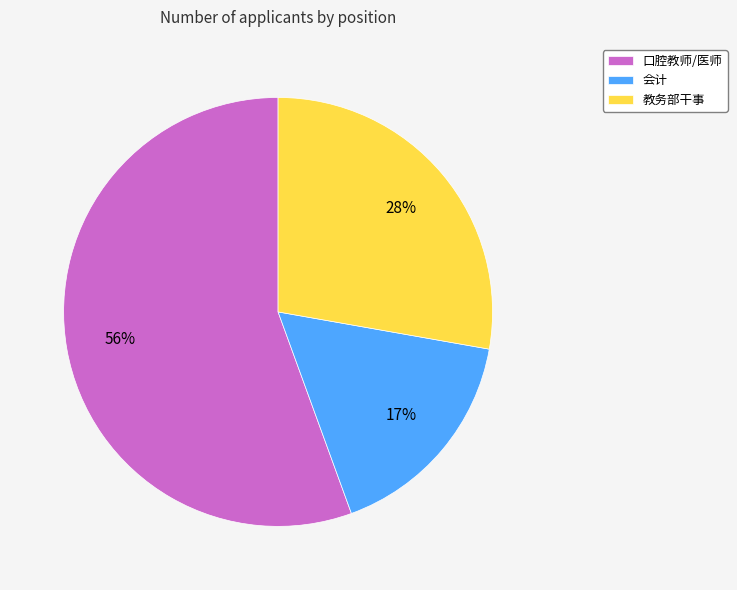

What percentage is the 教务部干事 slice, to the nearest percent?

28%